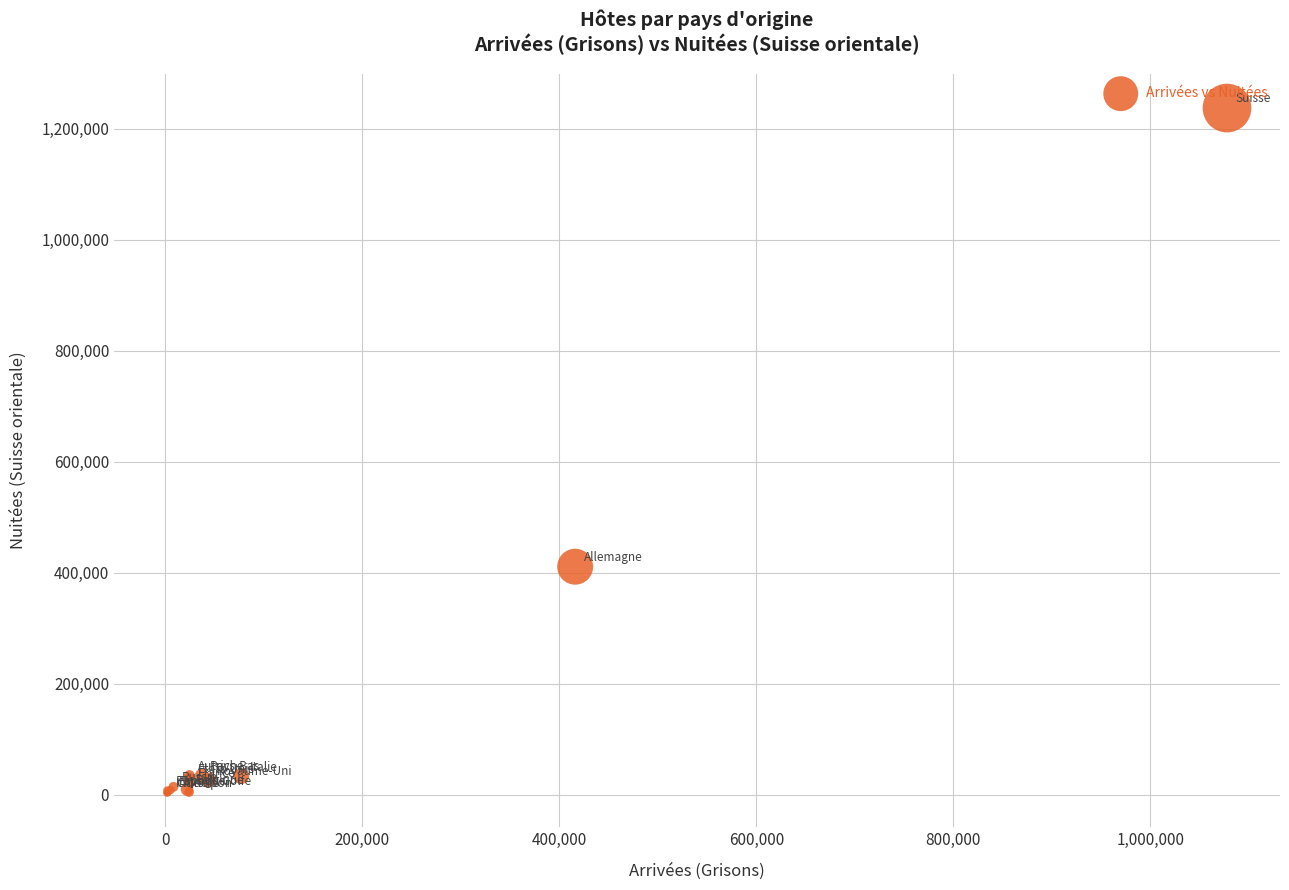

What Y value in the scatter plot is closest to 620117?

410608